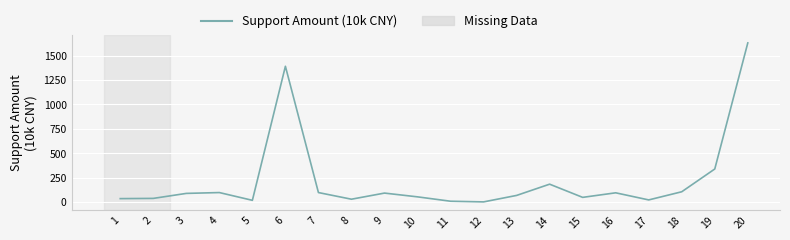

True or false: the data has more than 2 interior local peaks.

True